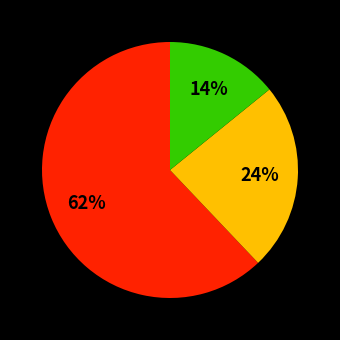

To the nearest percent, what is the difference between the largest and smallest slice percentages?

48%